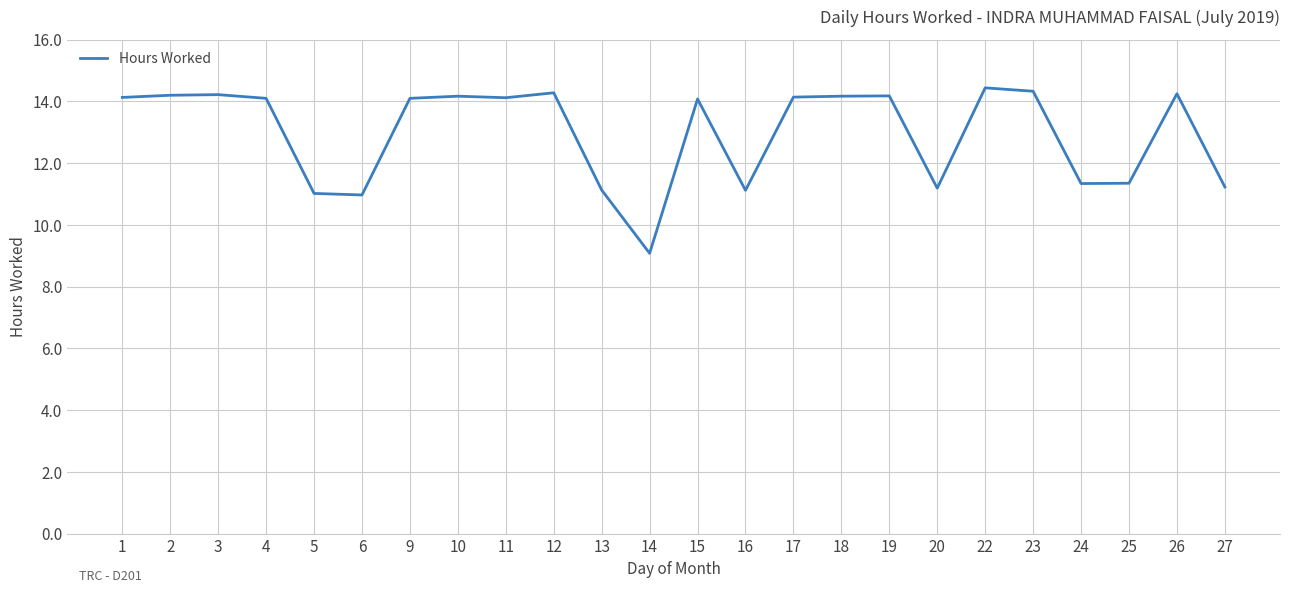

What is the greatest value displayed?

14.4